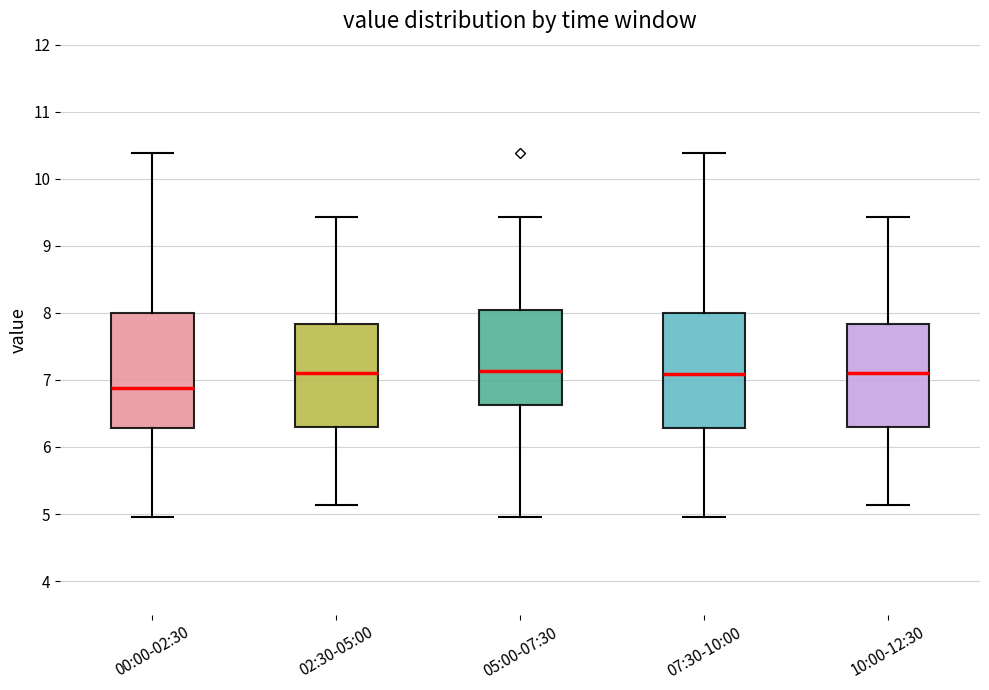

Where is the upper edge of the box for 02:30-05:00 on the y-axis? The values are not printed on the chart, so give them approximately, as read against the axis.

7.8